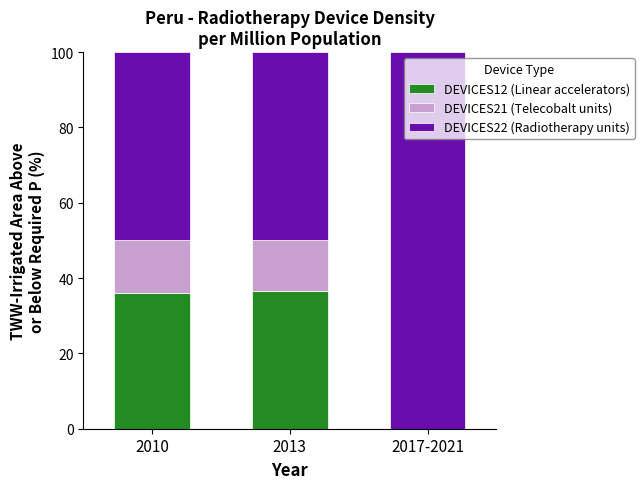

What is the sum of the DEVICES12 (Linear accelerators) values at 2017-2021 and 2013?

36.6